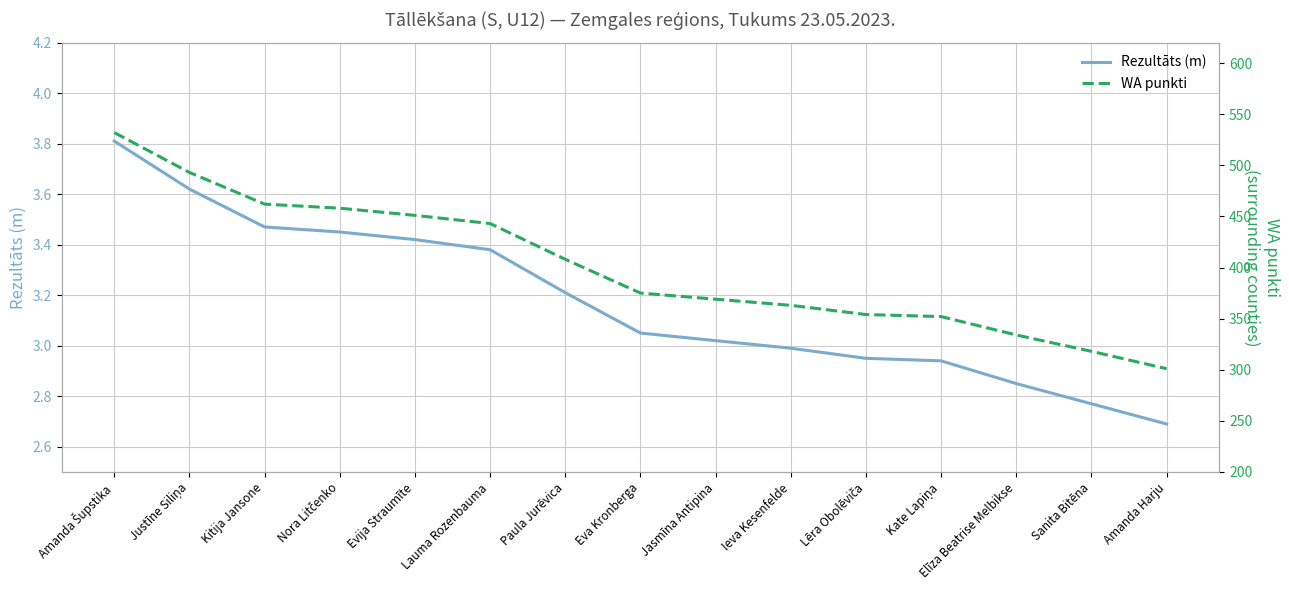

Which series changed the most between Eva Kronberga and Lēra Obolēviča?

WA punkti